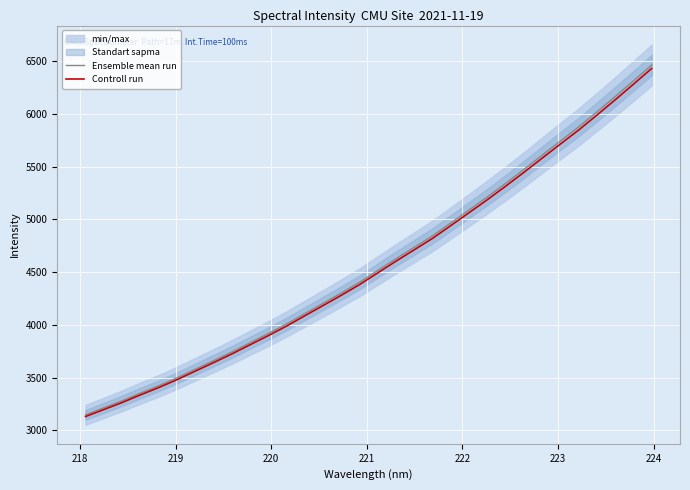

What is the sum of all Ensemble mean run values?

146687.4